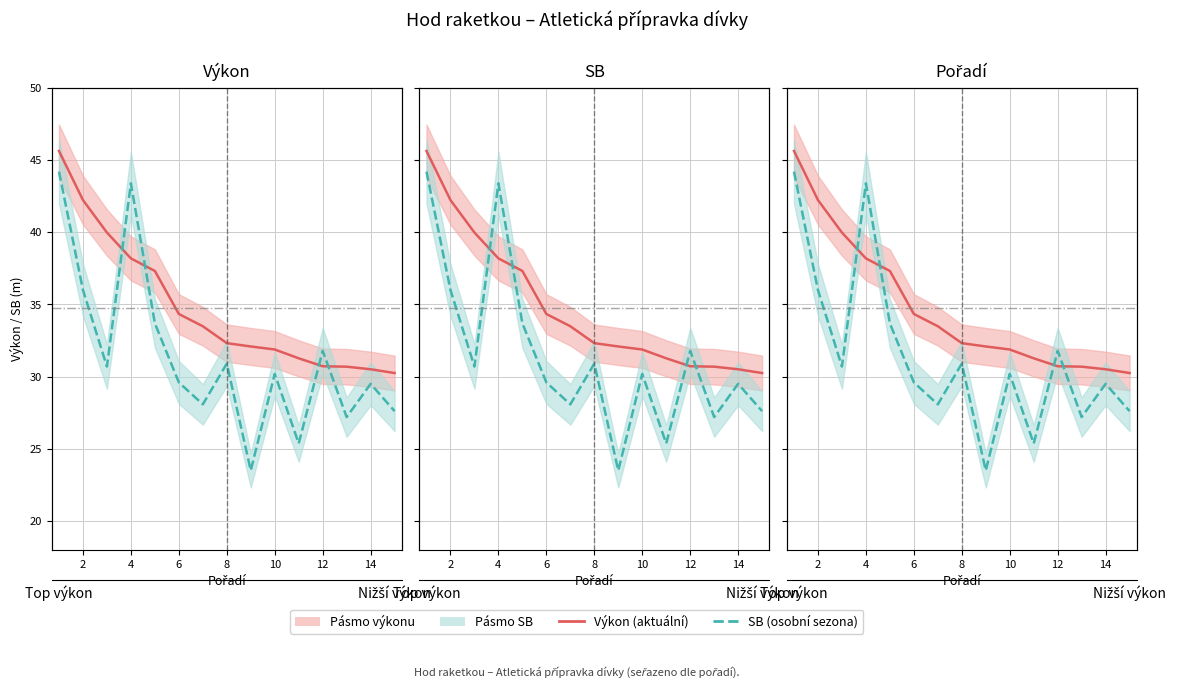

Reading left to right, extract all data points from this chart.

Výkon: 45.6	42.2	40.0	38.2	37.3	34.3	33.5	32.3	32.1	31.9	31.3	30.7	30.7	30.5	30.2
SB: 44.2	36.0	30.7	43.4	33.7	29.6	28.1	30.9	23.5	30.2	25.4	31.8	27.2	29.5	27.6